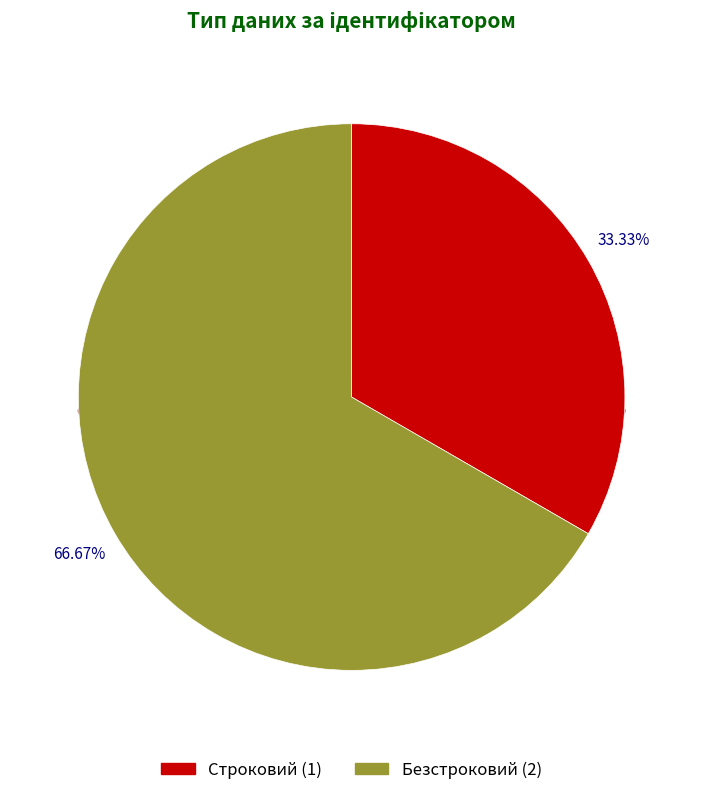

True or false: Строковий accounts for 40% of the total.

False